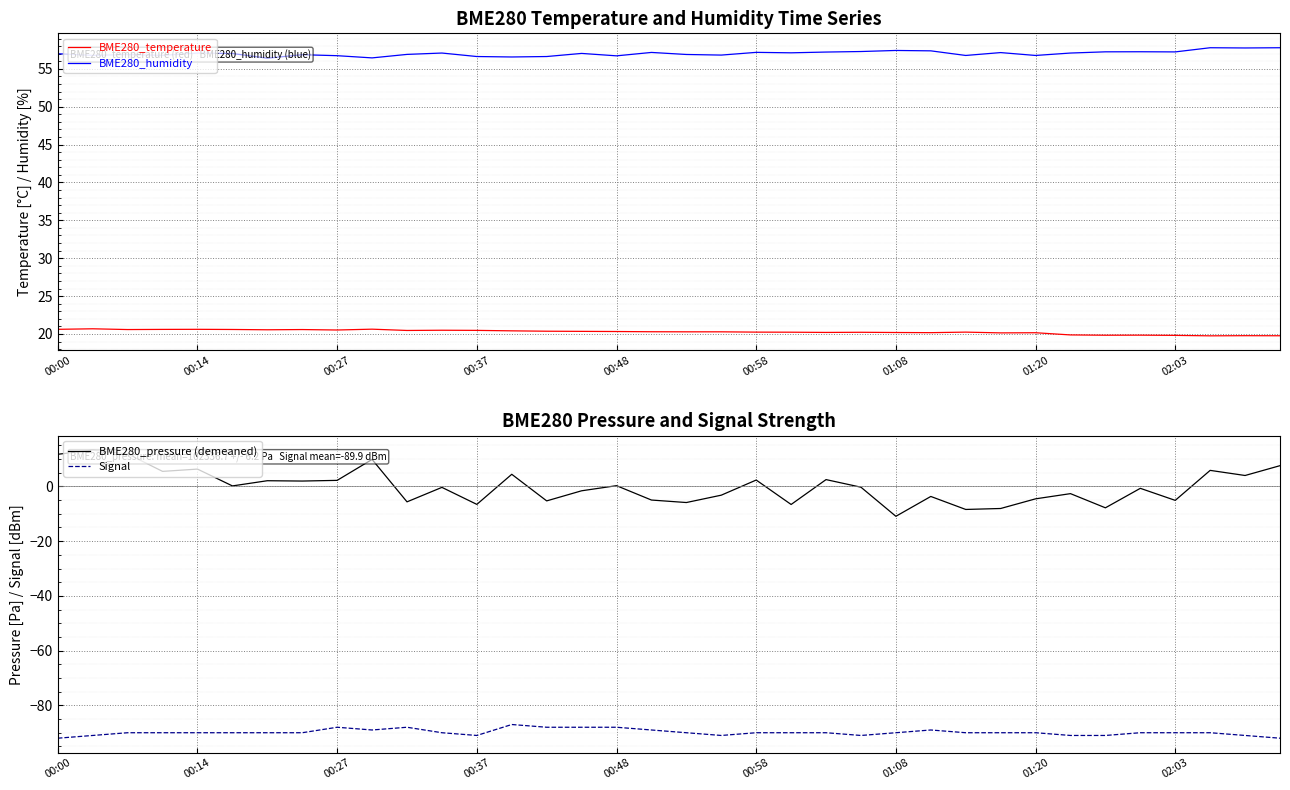

Reading left to right, transcribe all the data shown in this chart.

BME280_temperature: 20.6	20.7	20.6	20.6	20.6	20.6	20.6	20.6	20.5	20.6	20.5	20.5	20.5	20.4	20.4	20.3	20.3	20.3	20.3	20.3	20.2	20.2	20.2	20.2	20.2	20.2	20.2	20.1	20.2	19.9	19.8	19.8	19.8	19.8	19.8	19.8
BME280_humidity: 57.0	56.8	56.9	56.8	57.1	57.0	56.4	56.9	56.7	56.5	56.9	57.1	56.6	56.6	56.6	57.0	56.7	57.2	56.9	56.8	57.2	57.1	57.2	57.3	57.4	57.4	56.8	57.1	56.8	57.1	57.2	57.3	57.2	57.8	57.8	57.8
BME280_pressure (demeaned): 11.7	13.3	11.9	5.5	6.3	0.2	2.1	2.0	2.2	9.9	-5.6	-0.3	-6.6	4.4	-5.3	-1.6	0.3	-5.0	-5.9	-3.2	2.3	-6.6	2.5	-0.3	-10.9	-3.7	-8.4	-8.1	-4.5	-2.6	-7.8	-0.7	-5.1	5.9	4.0	7.6
Signal: -92.0	-91.0	-90.0	-90.0	-90.0	-90.0	-90.0	-90.0	-88.0	-89.0	-88.0	-90.0	-91.0	-87.0	-88.0	-88.0	-88.0	-89.0	-90.0	-91.0	-90.0	-90.0	-90.0	-91.0	-90.0	-89.0	-90.0	-90.0	-90.0	-91.0	-91.0	-90.0	-90.0	-90.0	-91.0	-92.0